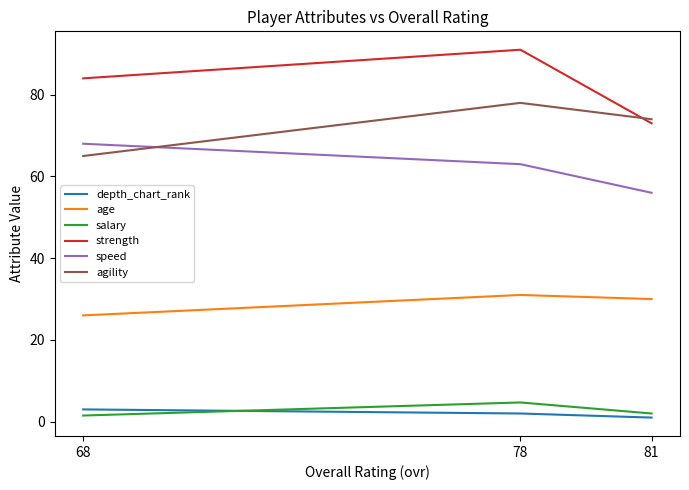

How many values in the agility series are below 74?

1